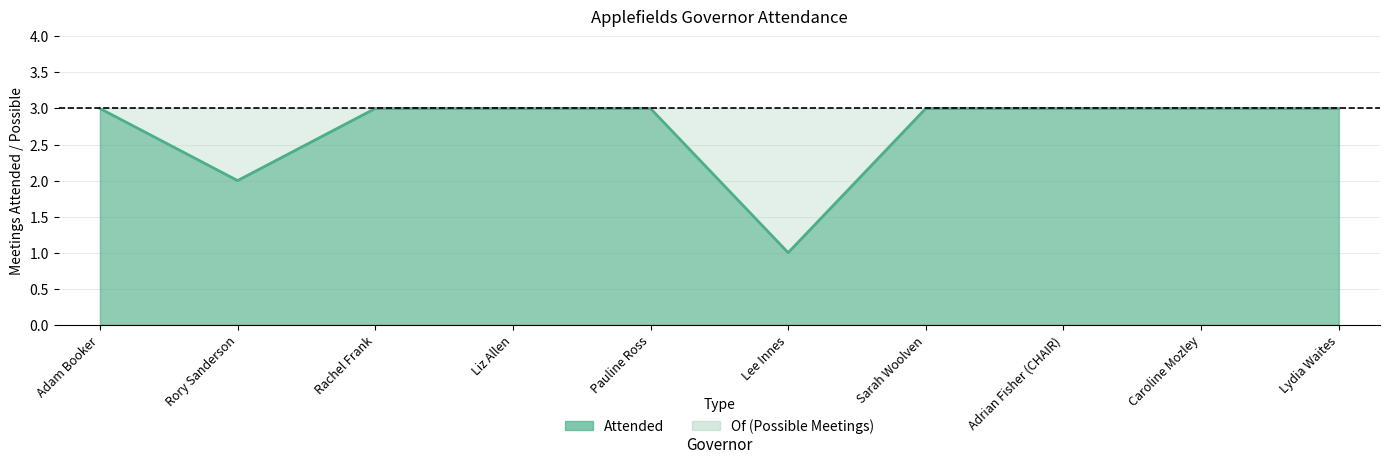

Approximately how many times larger is the value at Pauline Ross compared to Adrian Fisher (CHAIR)?

1.0